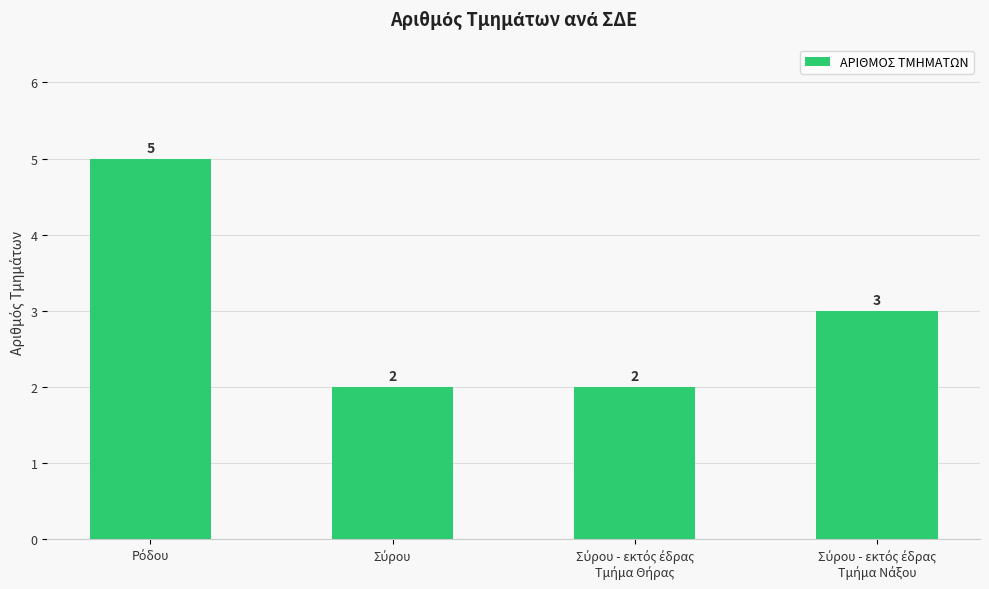

What is the greatest value displayed?

5